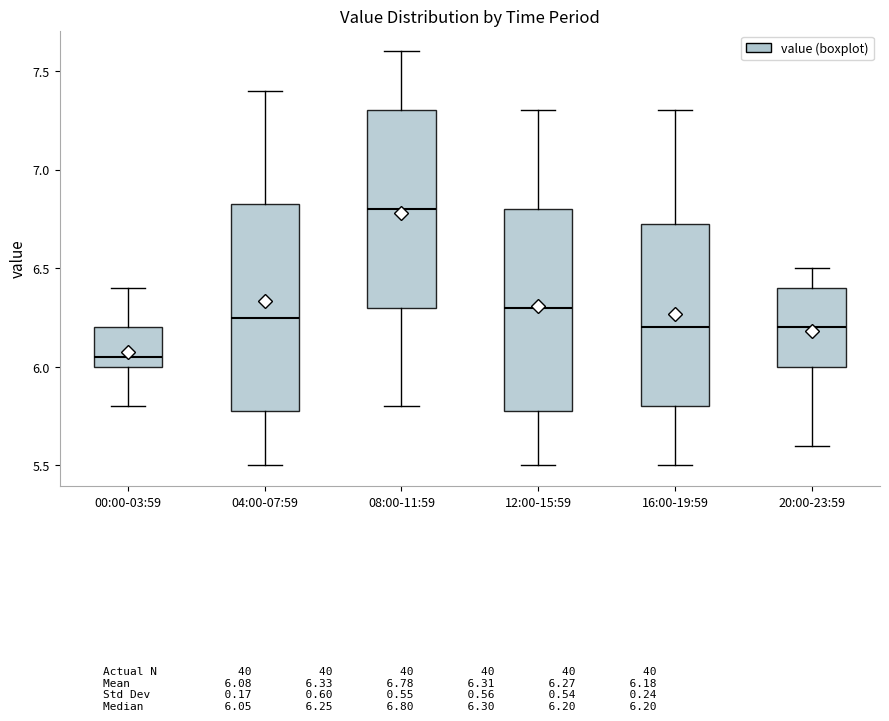

Where is the lower edge of the box for 08:00-11:59 on the y-axis? The values are not printed on the chart, so give them approximately, as read against the axis.

6.30